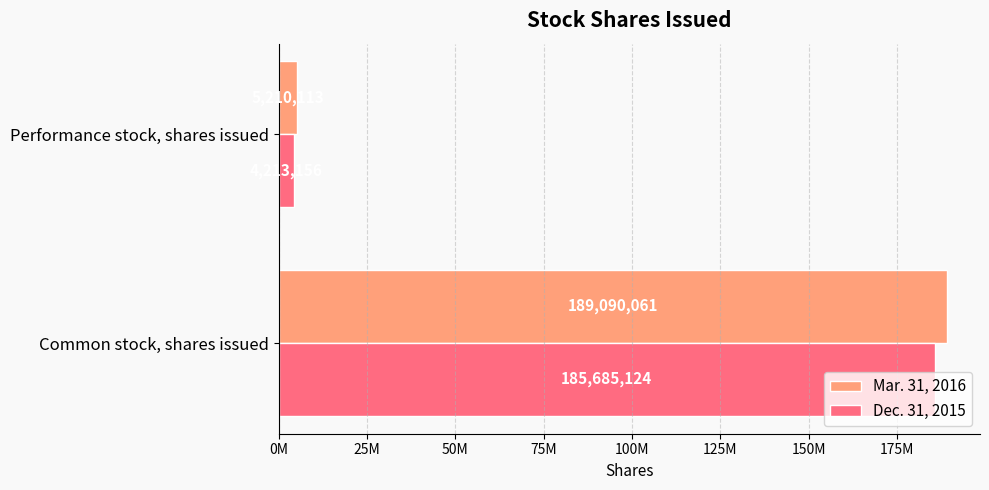

What is the value of the Dec. 31, 2015 bar at the 2nd from the left?

4213156